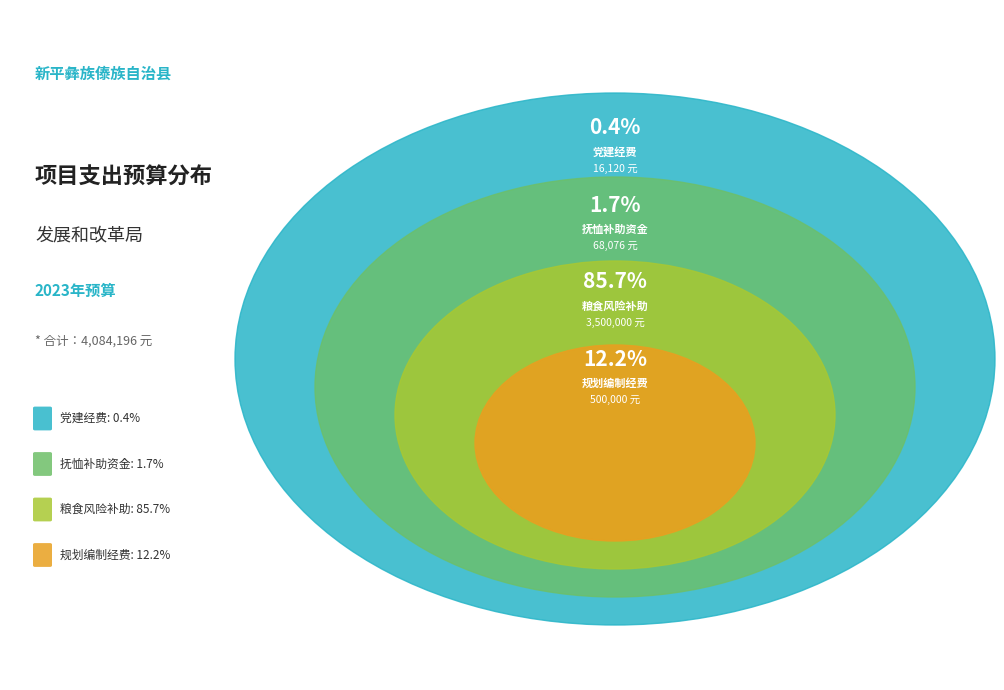

Is the sum of 粮食风险补助资金 and 机关事业单位职工及军人抚恤补助资金 greater than half?

Yes